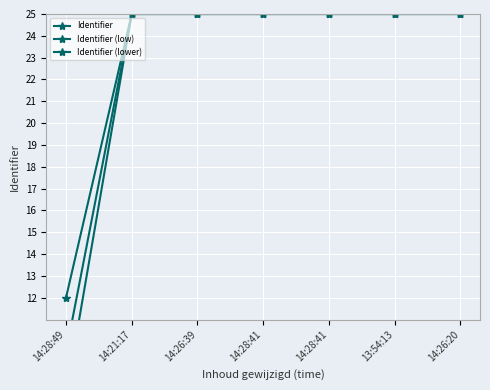

The Identifier (lower) series shows 15.0 at 14:21:17. True or false?

False